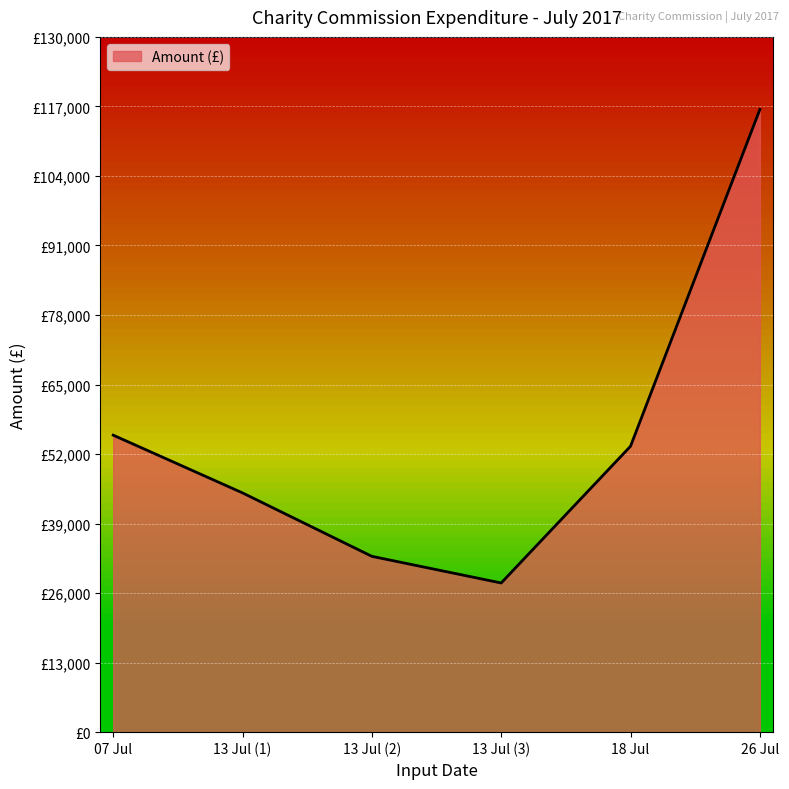

What is the sum of all values?

330927.8